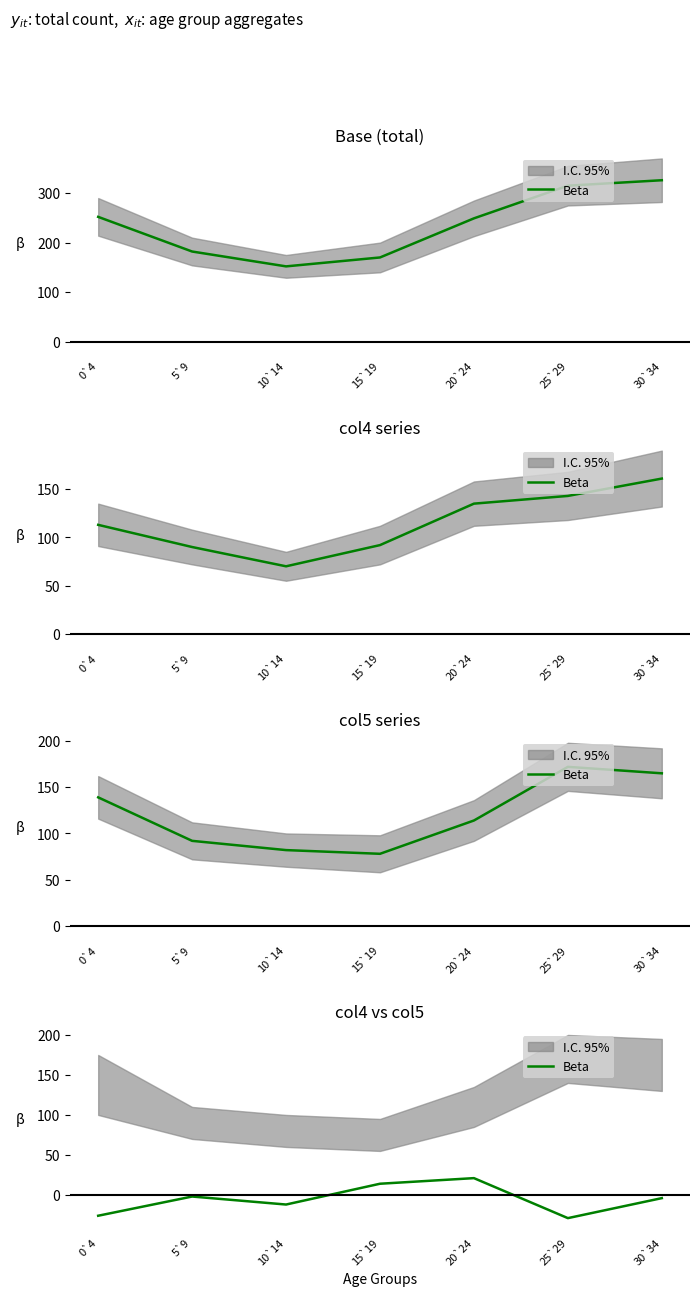

Reading left to right, extract all data points from this chart.

0`4=-26	5`9=-2	10`14=-12	15`19=14	20`24=21	25`29=-29	30`34=-4